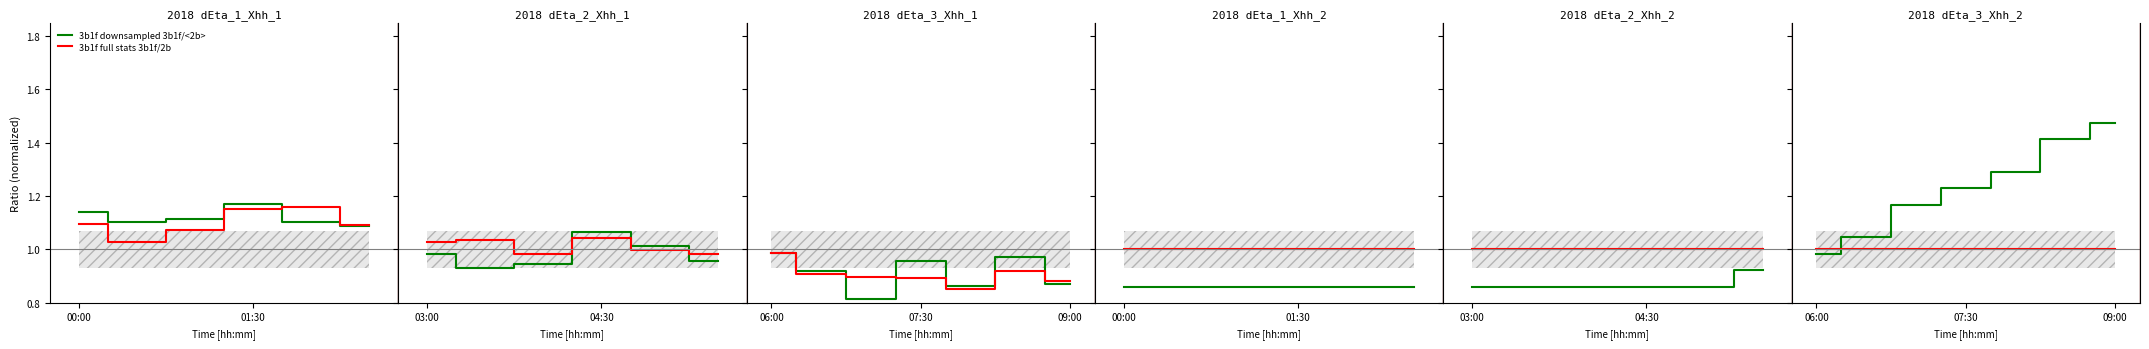

Is it true that 3b1f downsampled 3b1f/<2b> equals 1.7 at 01:30?

False